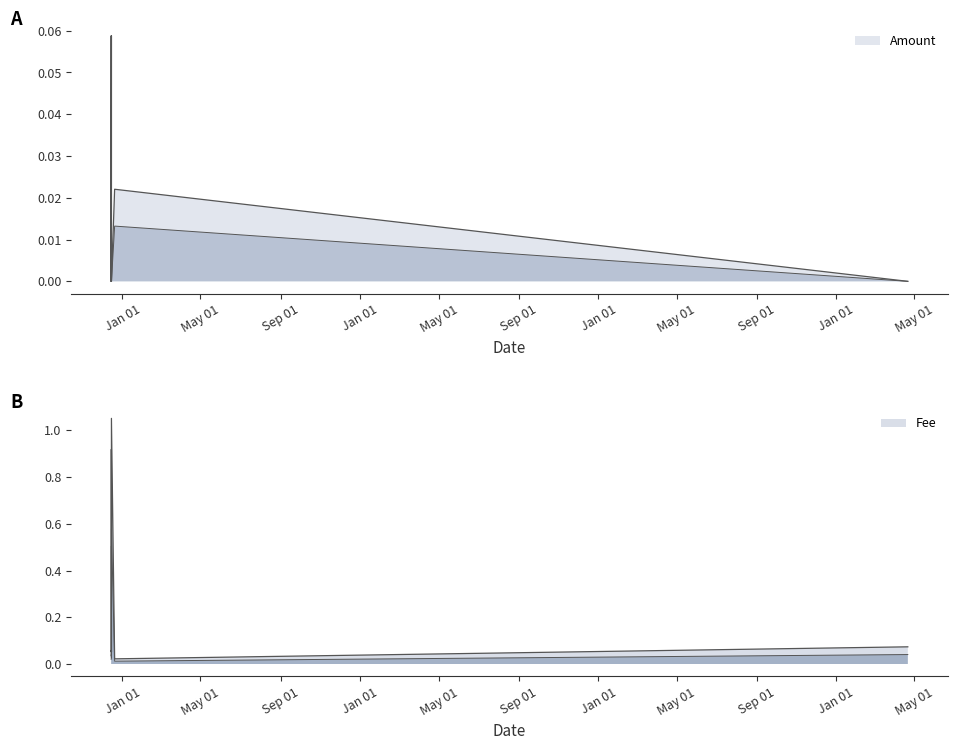

What is the maximum value shown in the chart?

1.1